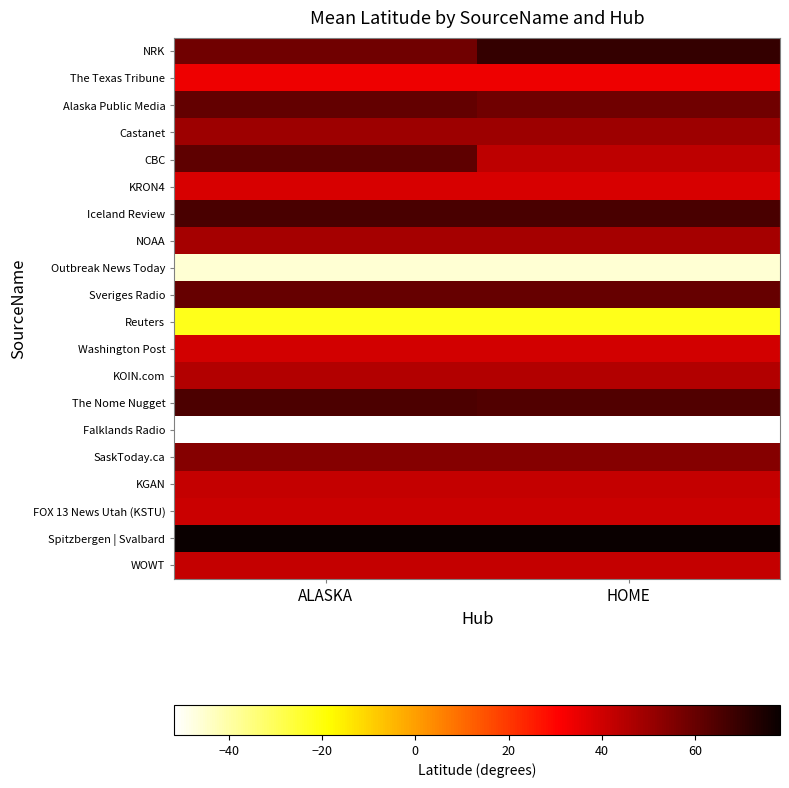

Reading left to right, extract all data points from this chart.

NRK: ALASKA=58.4	HOME=70.1
The Texas Tribune: ALASKA=33.6	HOME=33.6
Alaska Public Media: ALASKA=60.6	HOME=58.4
Castanet: ALASKA=49.5	HOME=49.5
CBC: ALASKA=61.9	HOME=43.4
KRON4: ALASKA=38.2	HOME=38.2
Iceland Review: ALASKA=65.6	HOME=65.6
NOAA: ALASKA=48.1	HOME=48.1
Outbreak News Today: ALASKA=-45.9	HOME=-45.9
Sveriges Radio: ALASKA=60.0	HOME=60.0
Reuters: ALASKA=-22.1	HOME=-22.1
Washington Post: ALASKA=39.4	HOME=39.4
KOIN.com: ALASKA=45.5	HOME=45.5
The Nome Nugget: ALASKA=65.3	HOME=64.5
Falklands Radio: ALASKA=-51.7	HOME=-51.7
SaskToday.ca: ALASKA=53.9	HOME=53.9
KGAN: ALASKA=42.1	HOME=42.1
FOX 13 News Utah (KSTU): ALASKA=40.8	HOME=40.8
Spitzbergen | Svalbard: ALASKA=78.2	HOME=78.2
WOWT: ALASKA=41.9	HOME=41.9